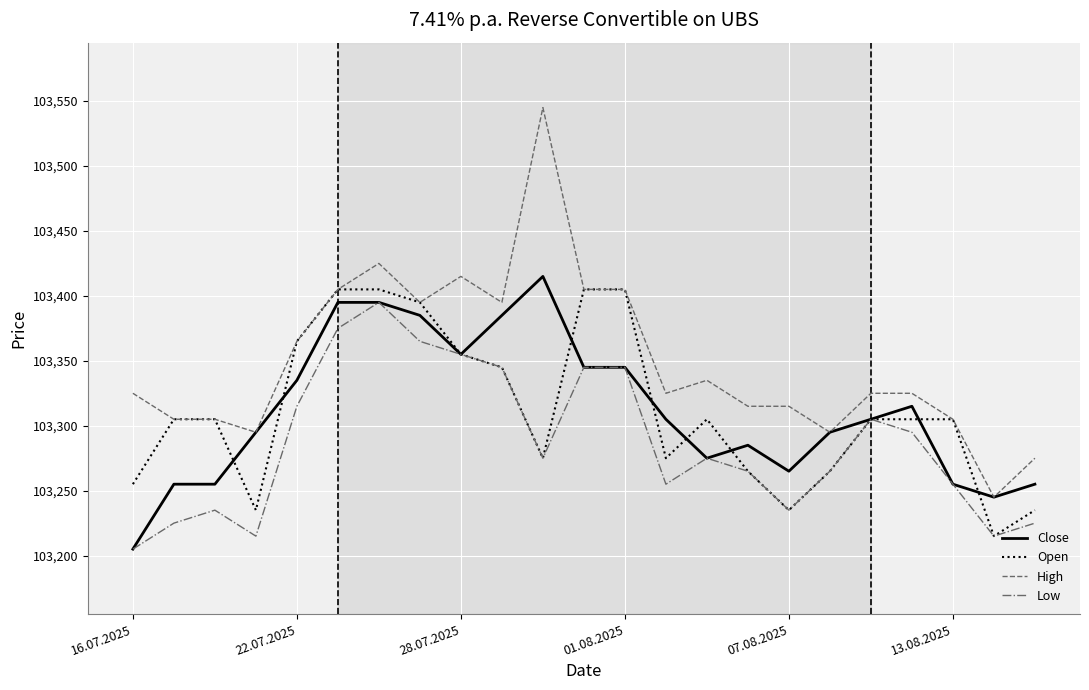

What is the lowest value of the High series?

103245